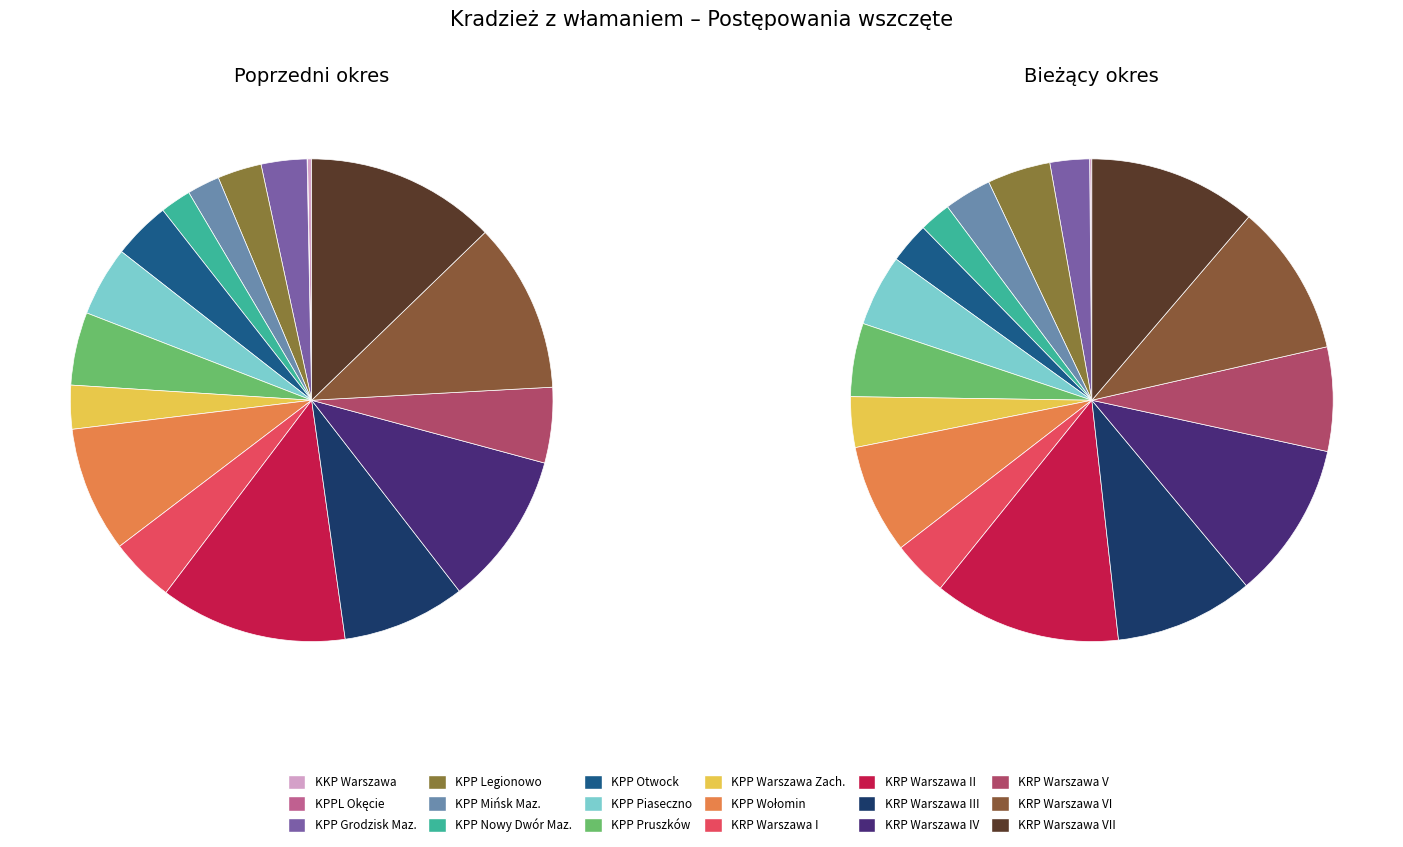

True or false: KRP Warszawa VI accounts for 11% of the total.

True